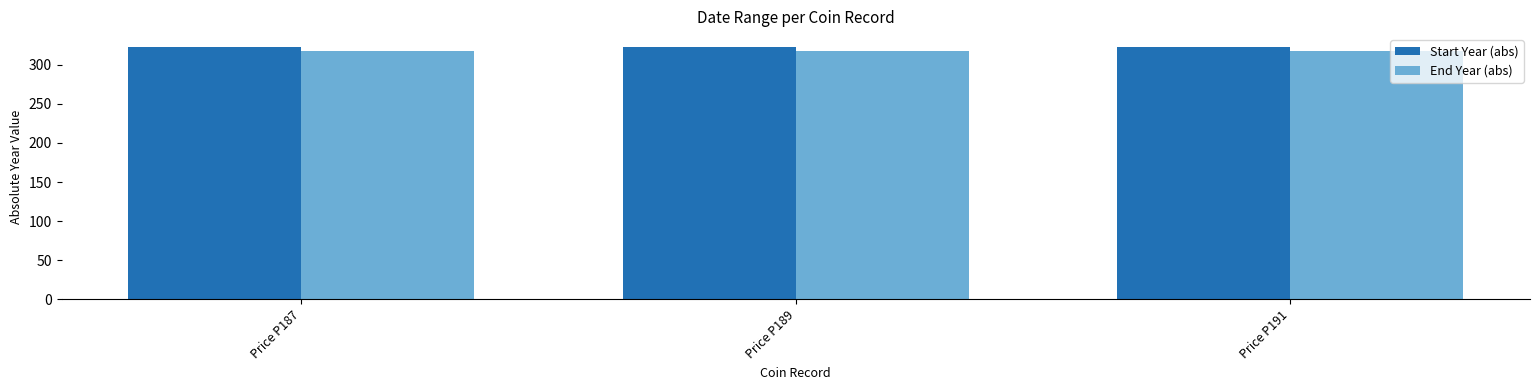

True or false: Start Year (abs) has a value of 323 at Price P189.

True